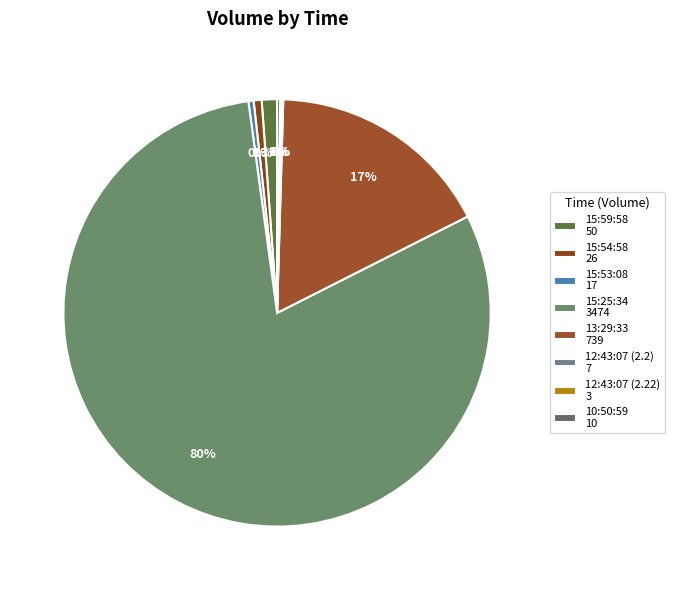

Between 15:54:58 and 12:43:07 (2.22), which is larger?

15:54:58